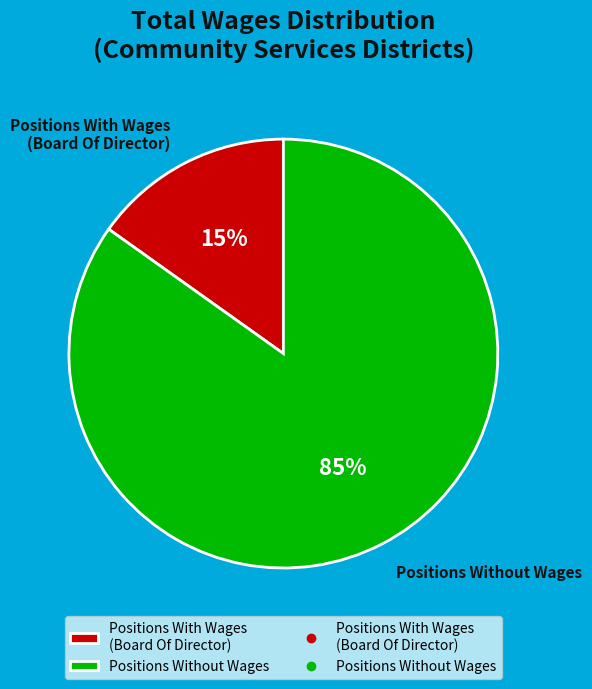

Do Positions With Wages (Board Of Director) and Positions Without Wages together represent more than half of the pie?

Yes